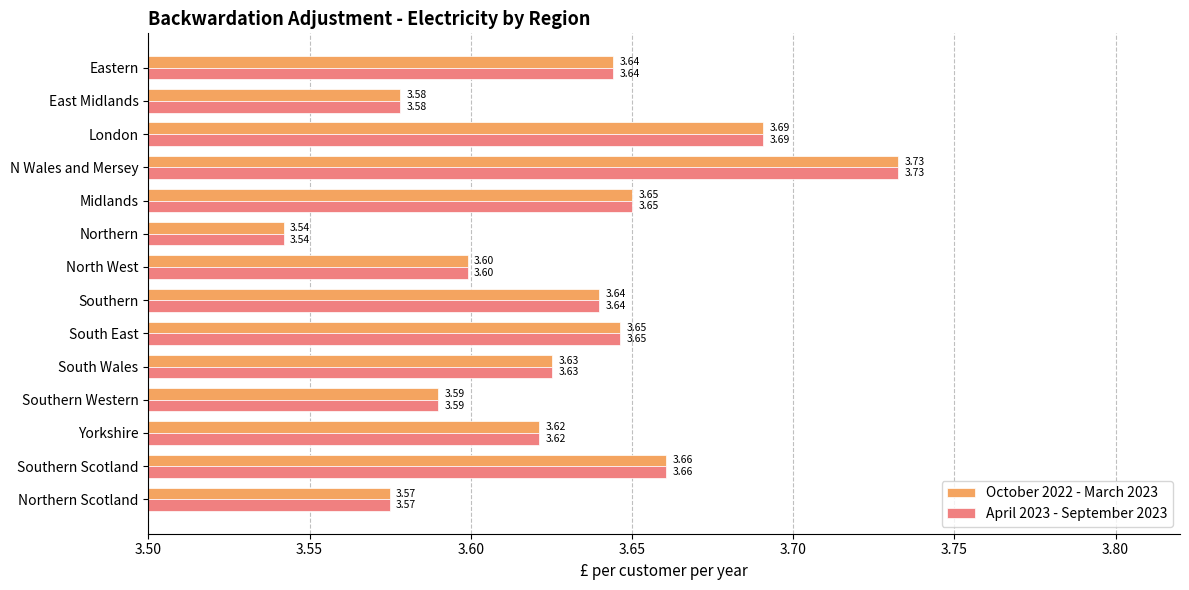

What is the sum of all April 2023 - September 2023 values?

50.8